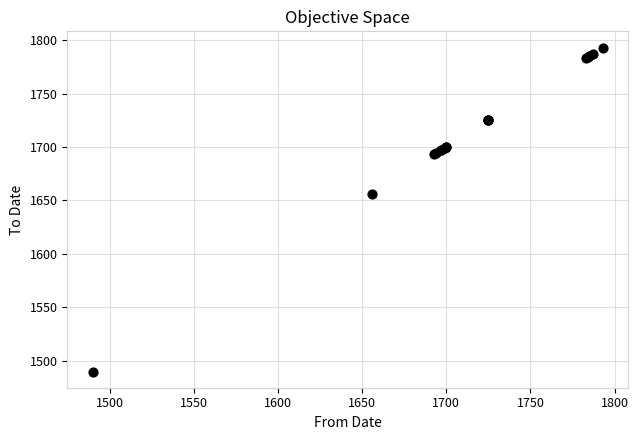

What Y value in the scatter plot is closest to 1641?

1656